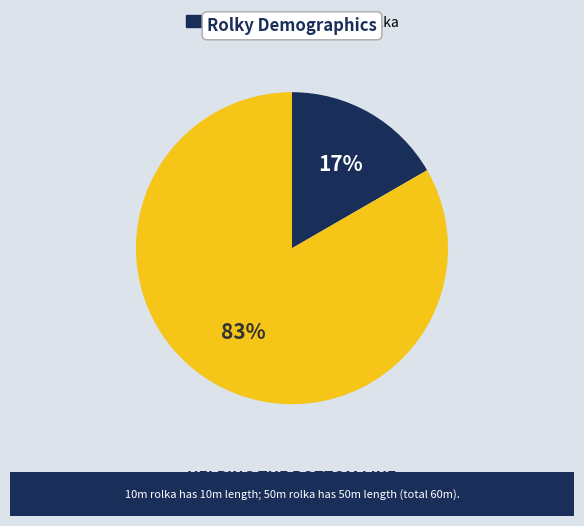

To the nearest percent, what is the average slice percentage?

50%